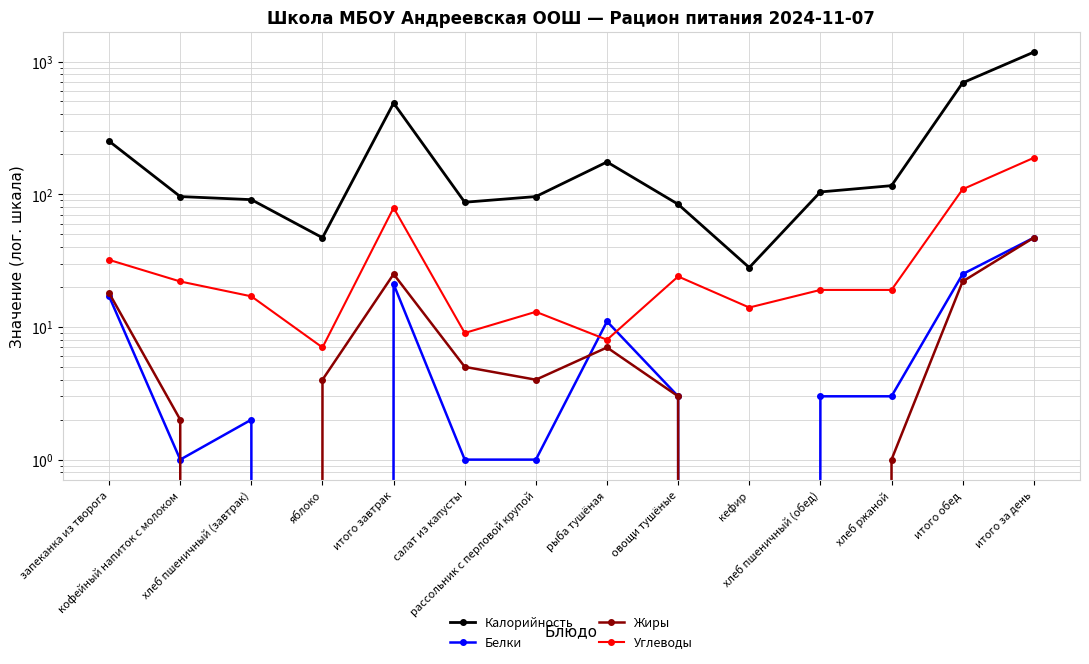

At which label does Жиры first exceed 4?

запеканка из творога